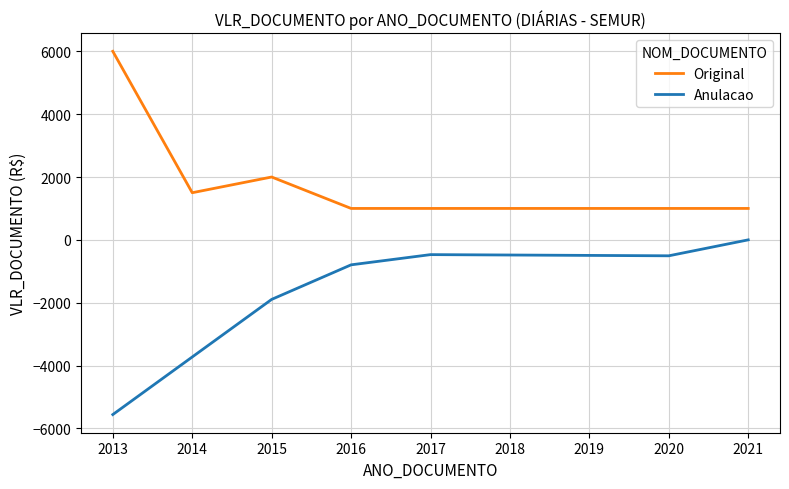

Does the chart have visible grid lines?

Yes